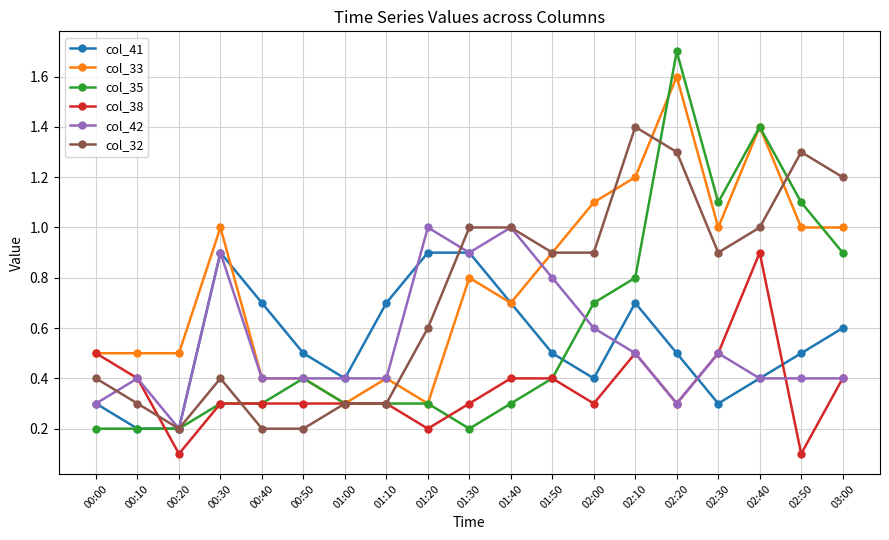

Where is col_42 nearest to the value 0?

00:20